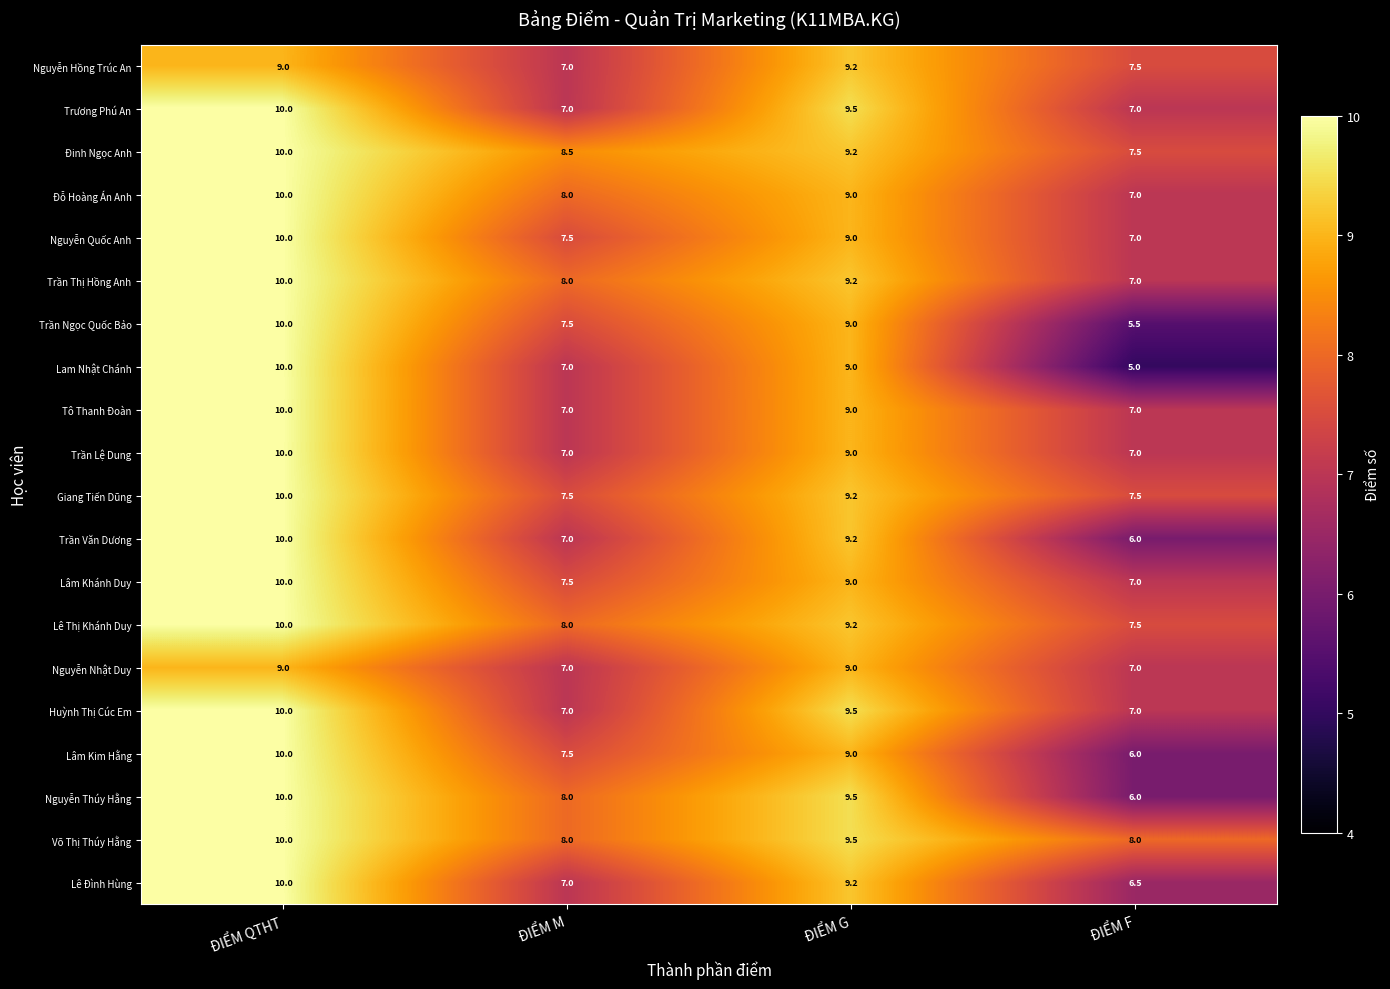

Is it true that Trương Phú An equals 9.6 at ĐIỂM M?

False